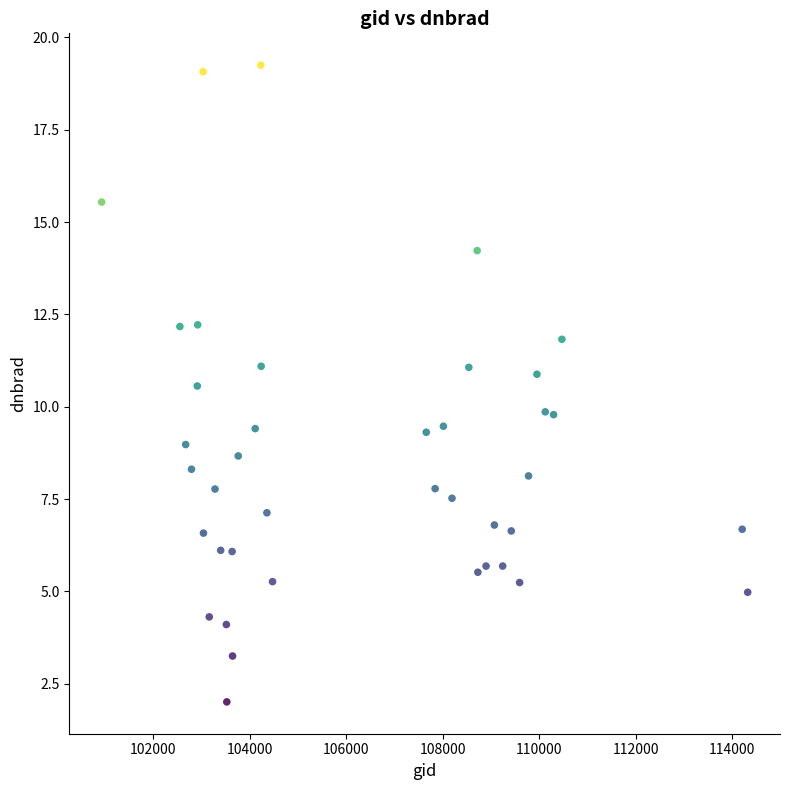

What is the range of Y values (max minus min)?

17.2